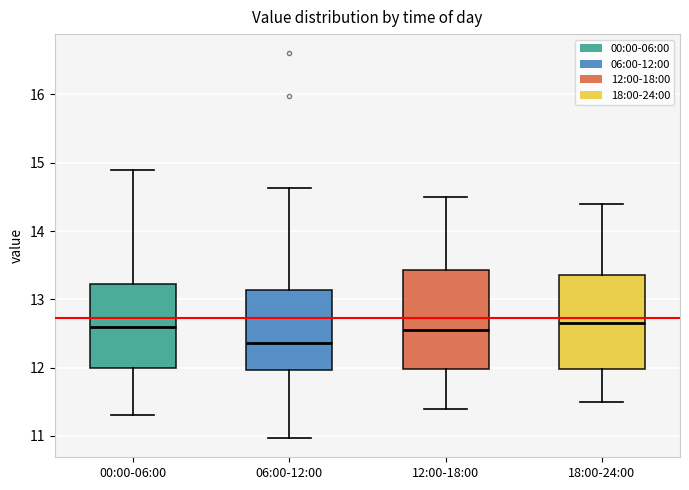

Where does the median line of the box for 06:00-12:00 sit on the y-axis? The values are not printed on the chart, so give them approximately, as read against the axis.

12.4